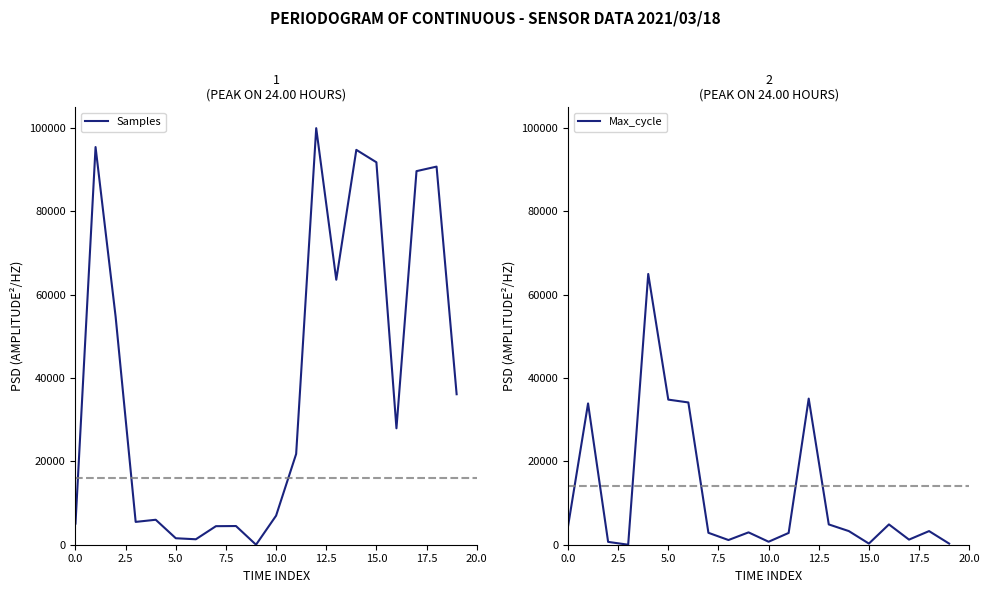

What is the approximate value of Samples at 0.0?

5070.7